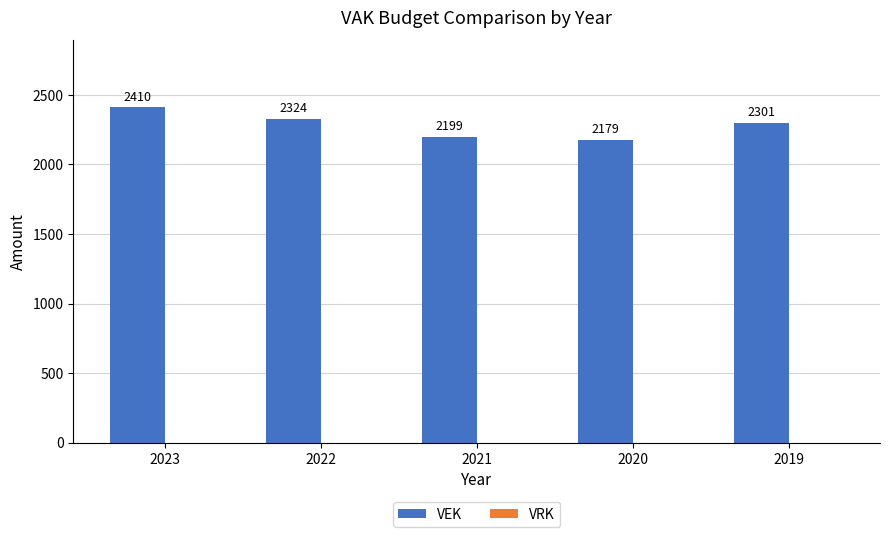

Reading right to left, transcribe all the data shown in this chart.

2301	2179	2199	2324	2410